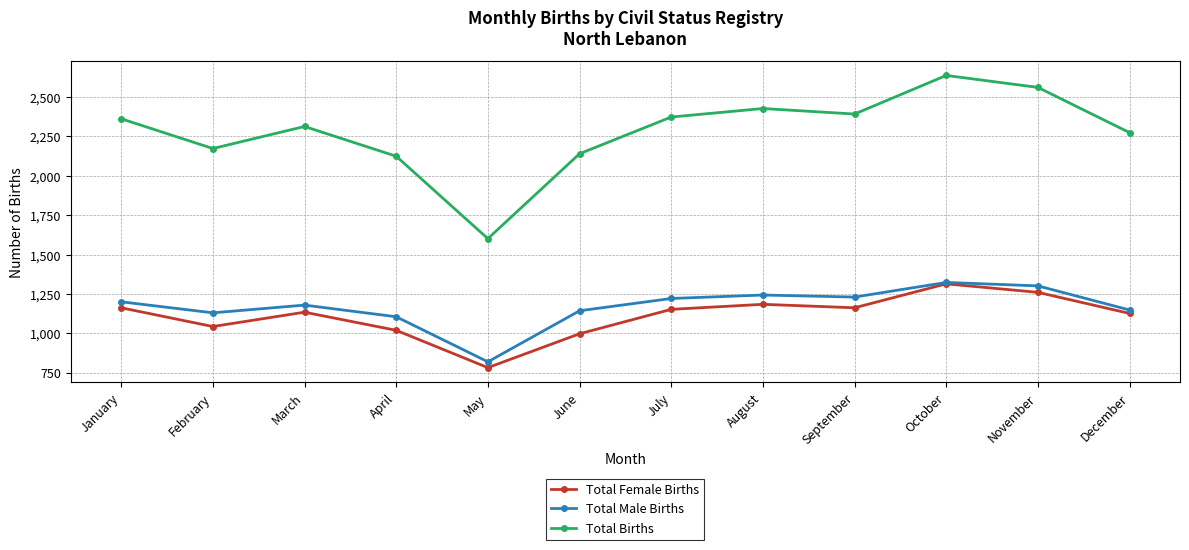

Which series has the largest range (max minus min)?

Total Births